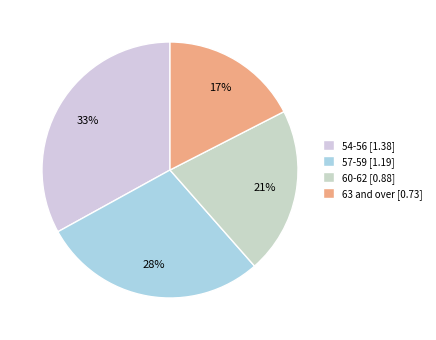

What is the largest slice in the pie chart?

54-56